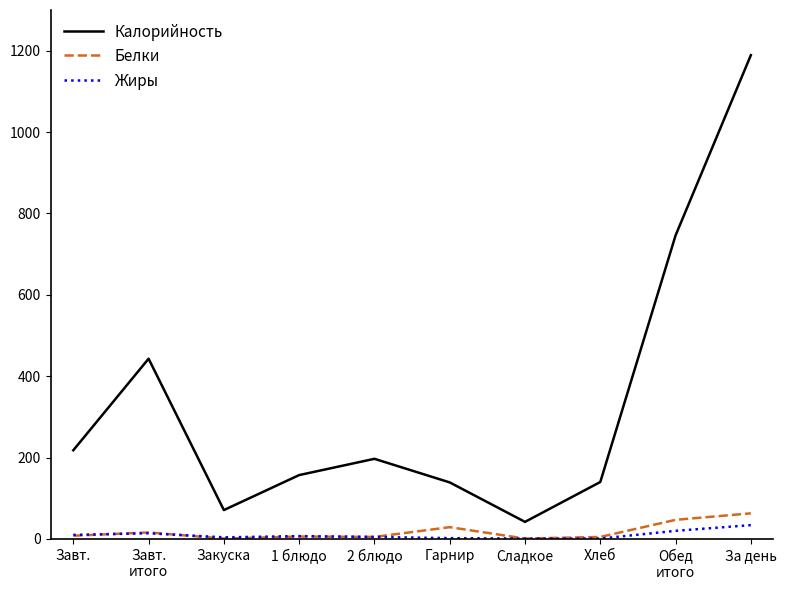

What is the difference between the Калорийность values at Завт. and Хлеб?

78